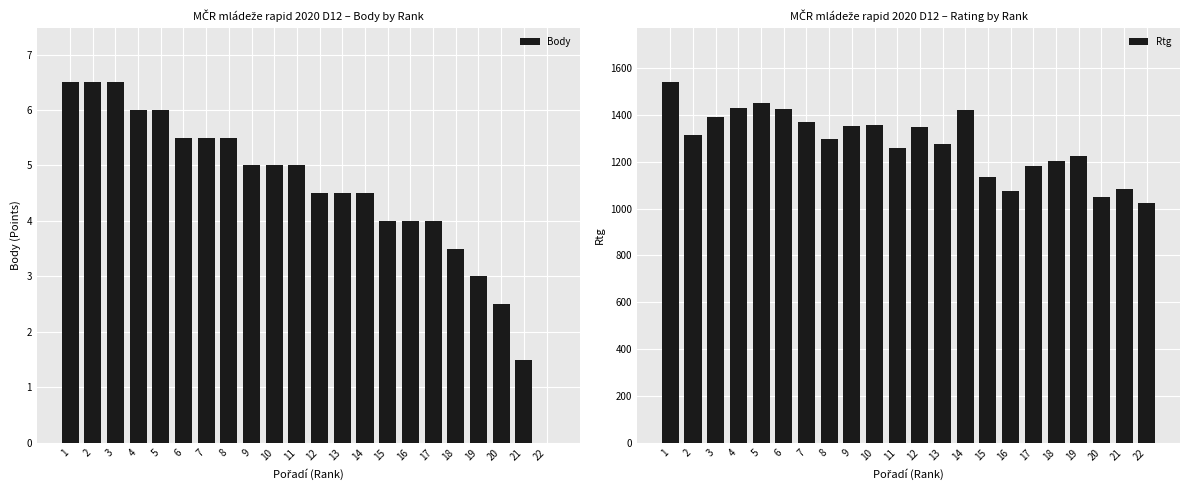

Is it true that Rtg equals 2256.4 at 14?

False